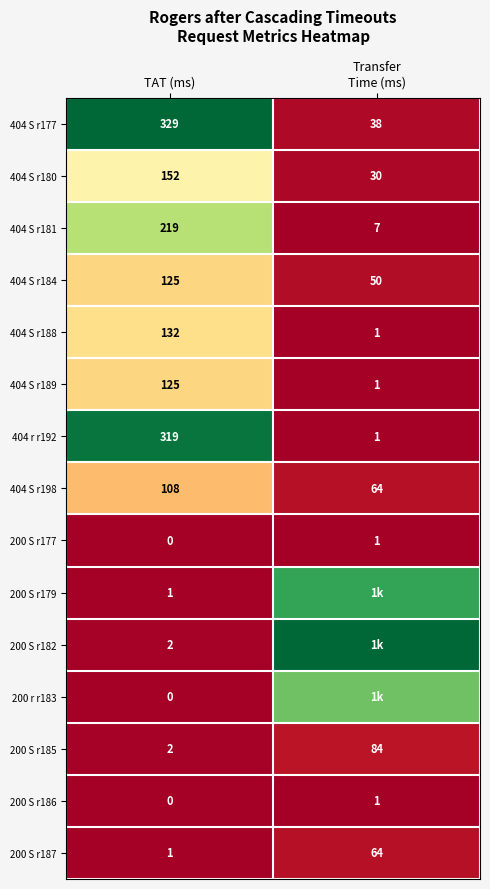

Is the value of 404 S r188 at TAT (ms) greater than the value of 404 r r192 at TAT (ms)?

No